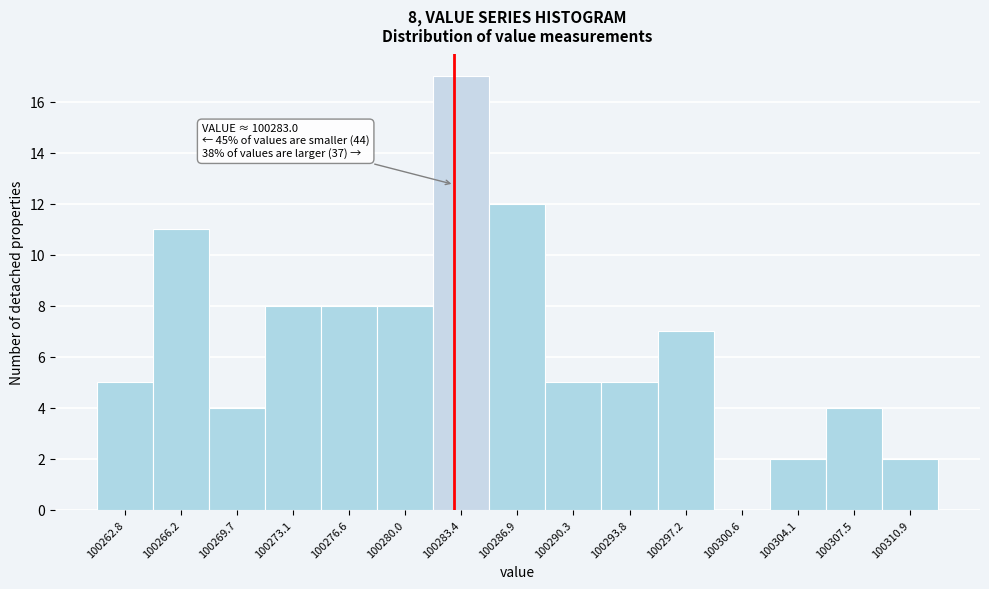

Which range on the x-axis has the tallest bar?

100281.5 to 100285.0